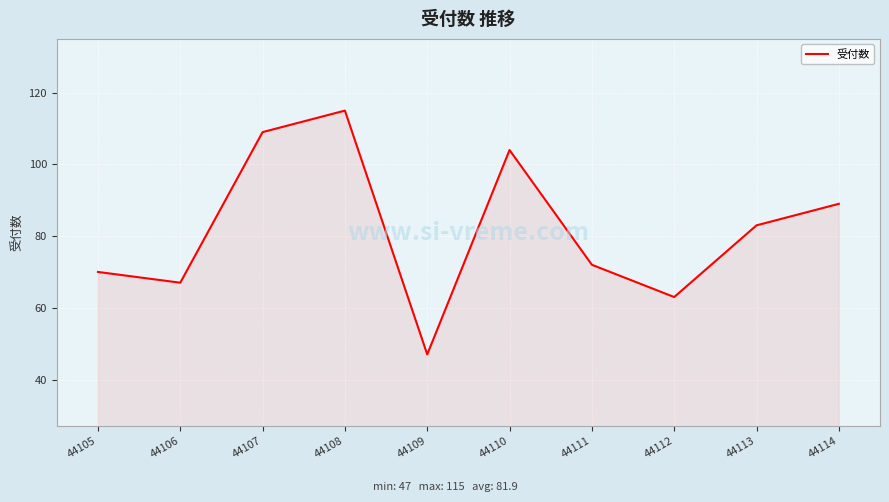

Does the chart have visible grid lines?

Yes